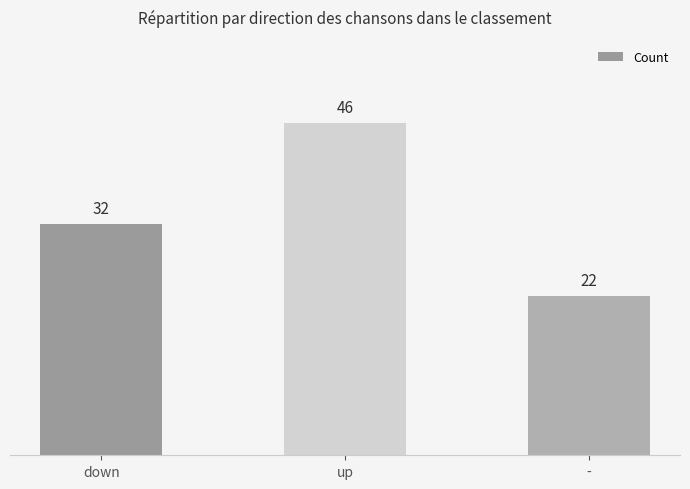

Which label corresponds to the largest value in the chart?

up